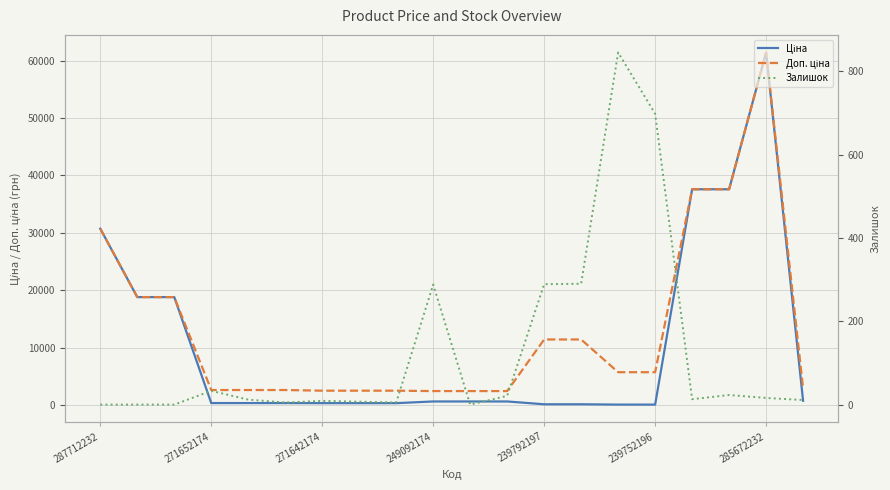

What is the approximate value of Доп. ціна at 14?

5705.0